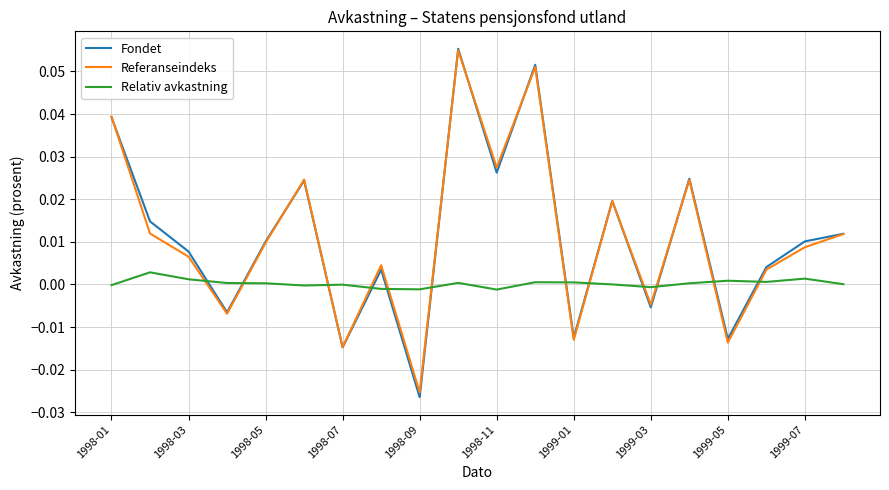

How many categories are shown in the chart?

20